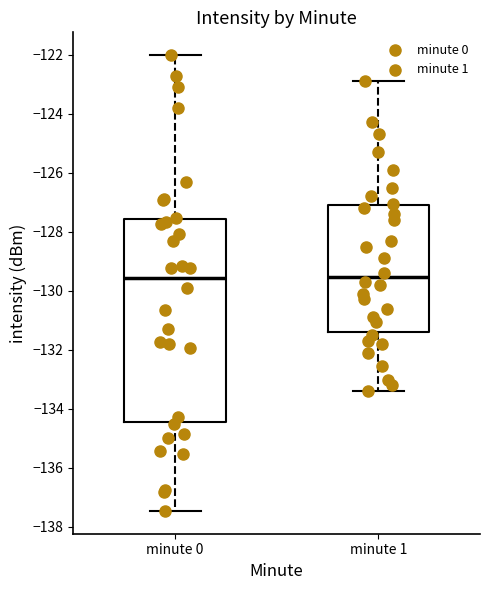

Where does the upper whisker of the box for minute 1 end on the y-axis? The values are not printed on the chart, so give them approximately, as read against the axis.

-122.8